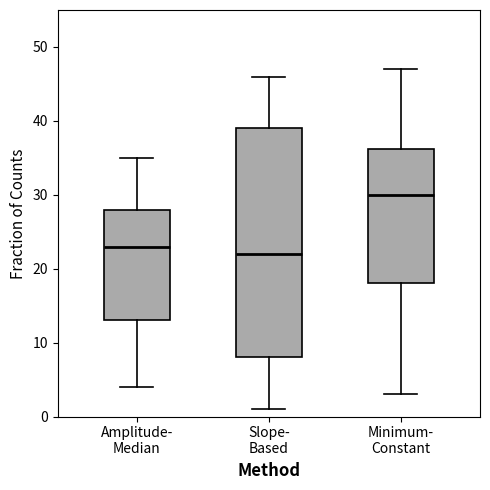

Which box's median line is the lowest?

Slope- Based